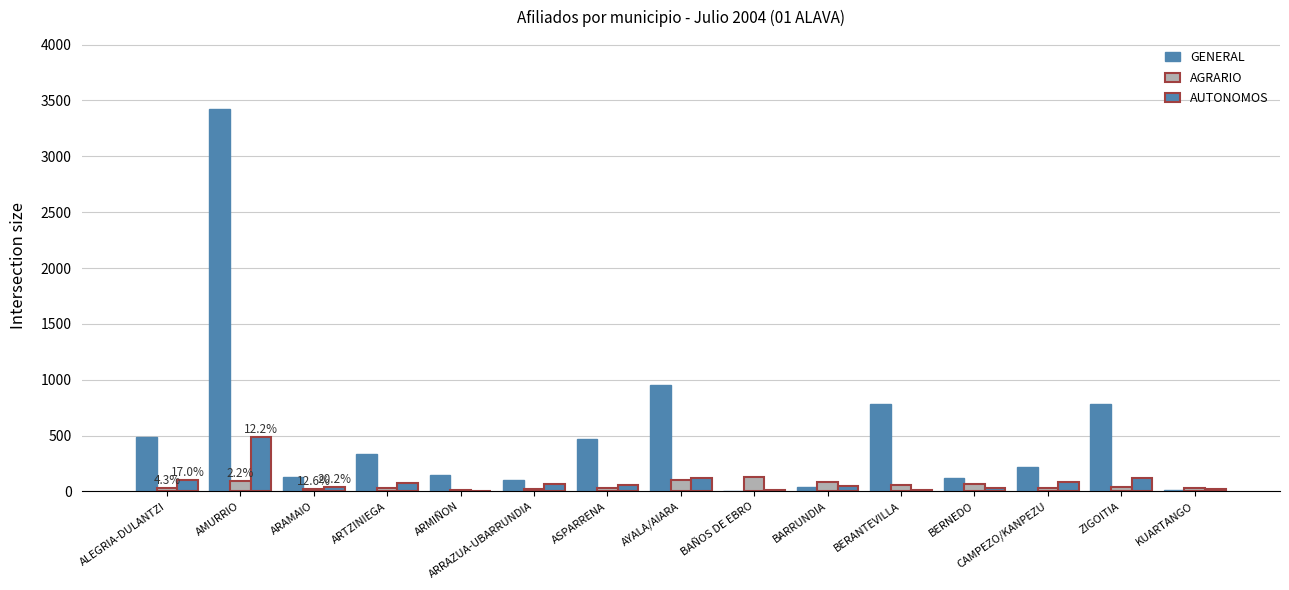

What is the label of the 1st bar from the left?

ALEGRIA-DULANTZI